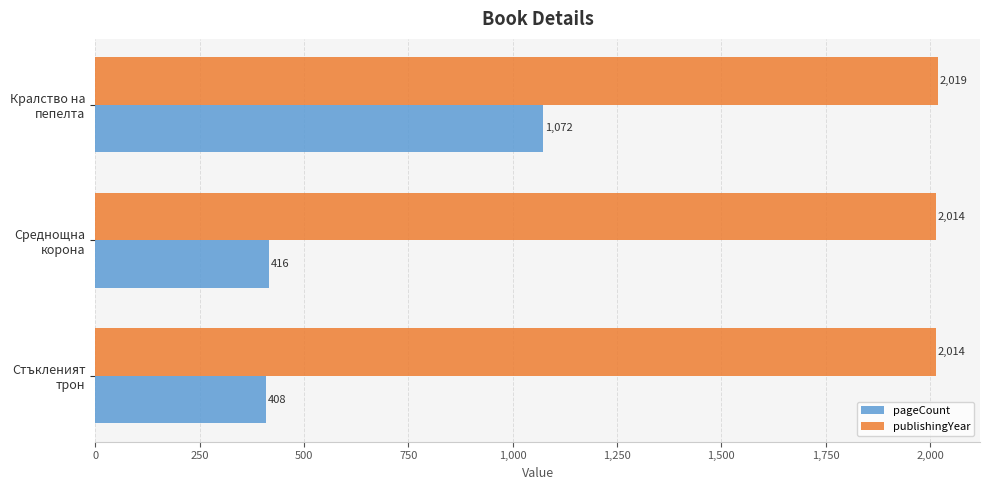

What are all the series names shown in the legend?

pageCount, publishingYear